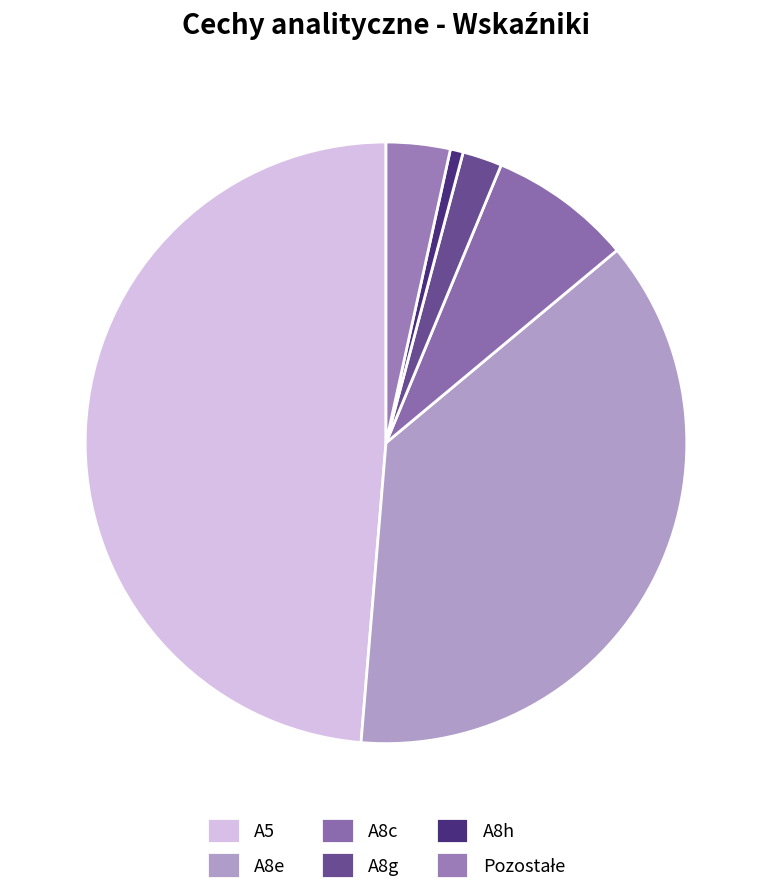

To the nearest percent, what is the difference between the largest and smallest slice percentages?

49%